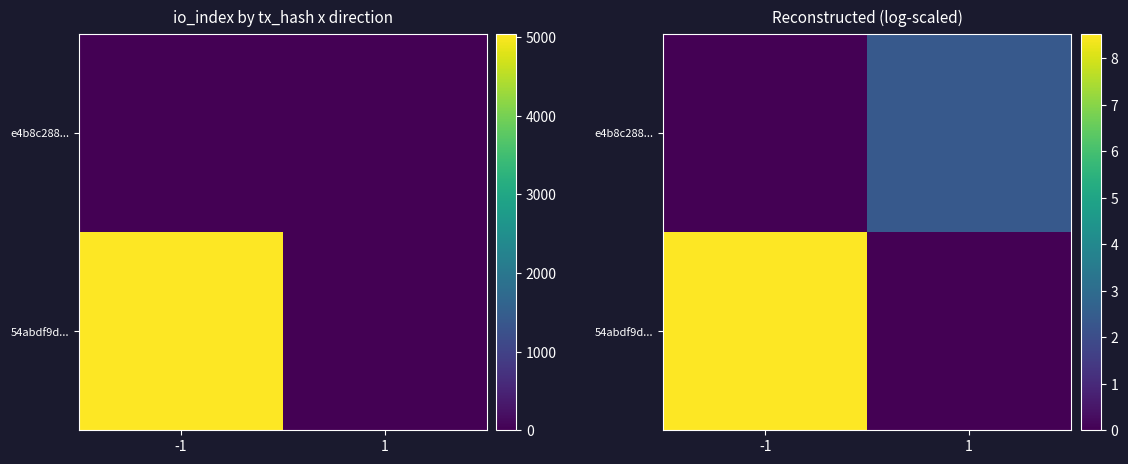

What is the average value of the e4b8c288... series?

1.2